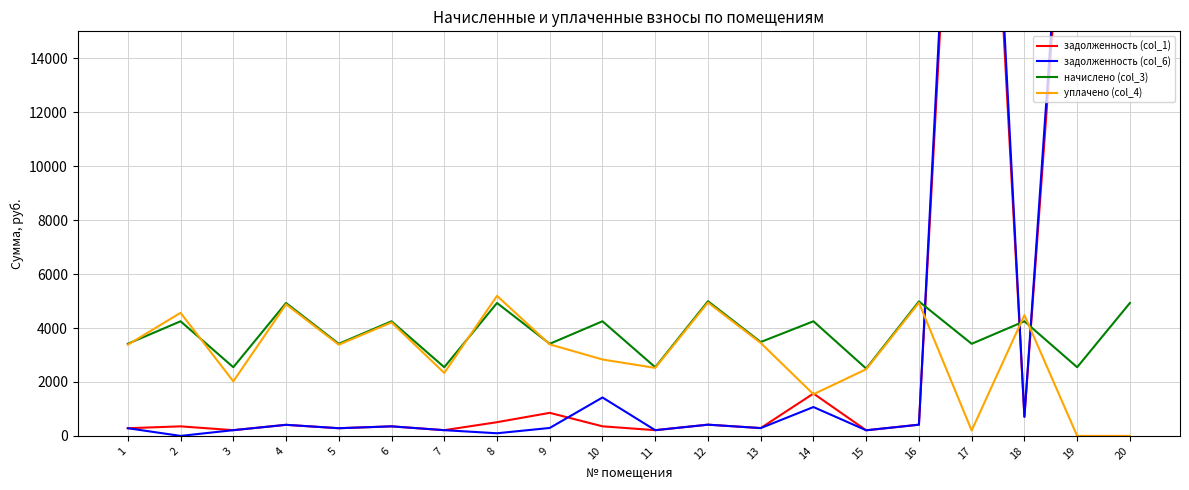

What are all the series names shown in the legend?

задолженность (col_1), задолженность (col_6), начислено (col_3), уплачено (col_4)